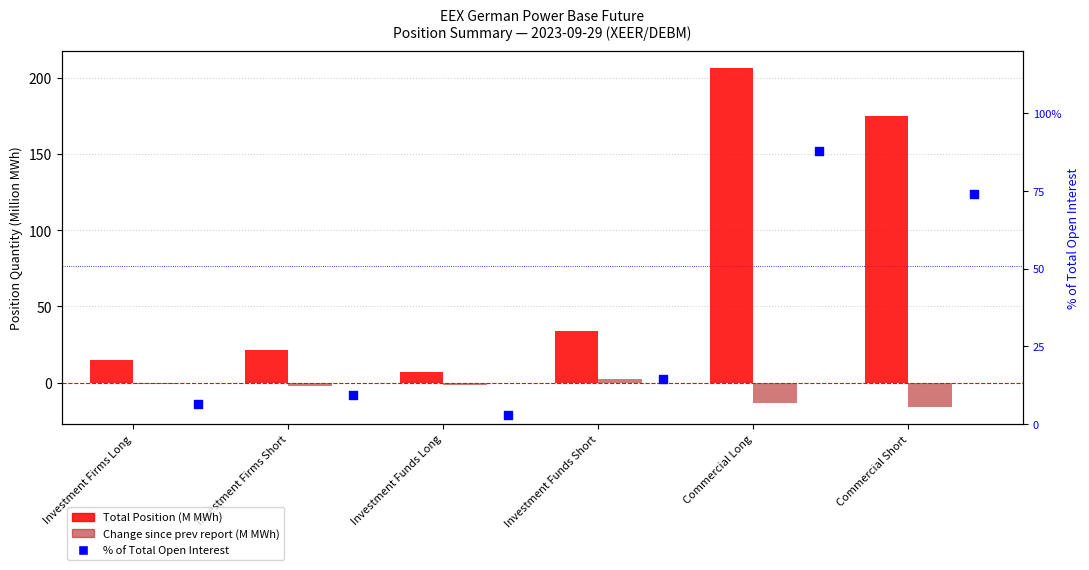

At which category is the sum across all series the highest?

Commercial Long